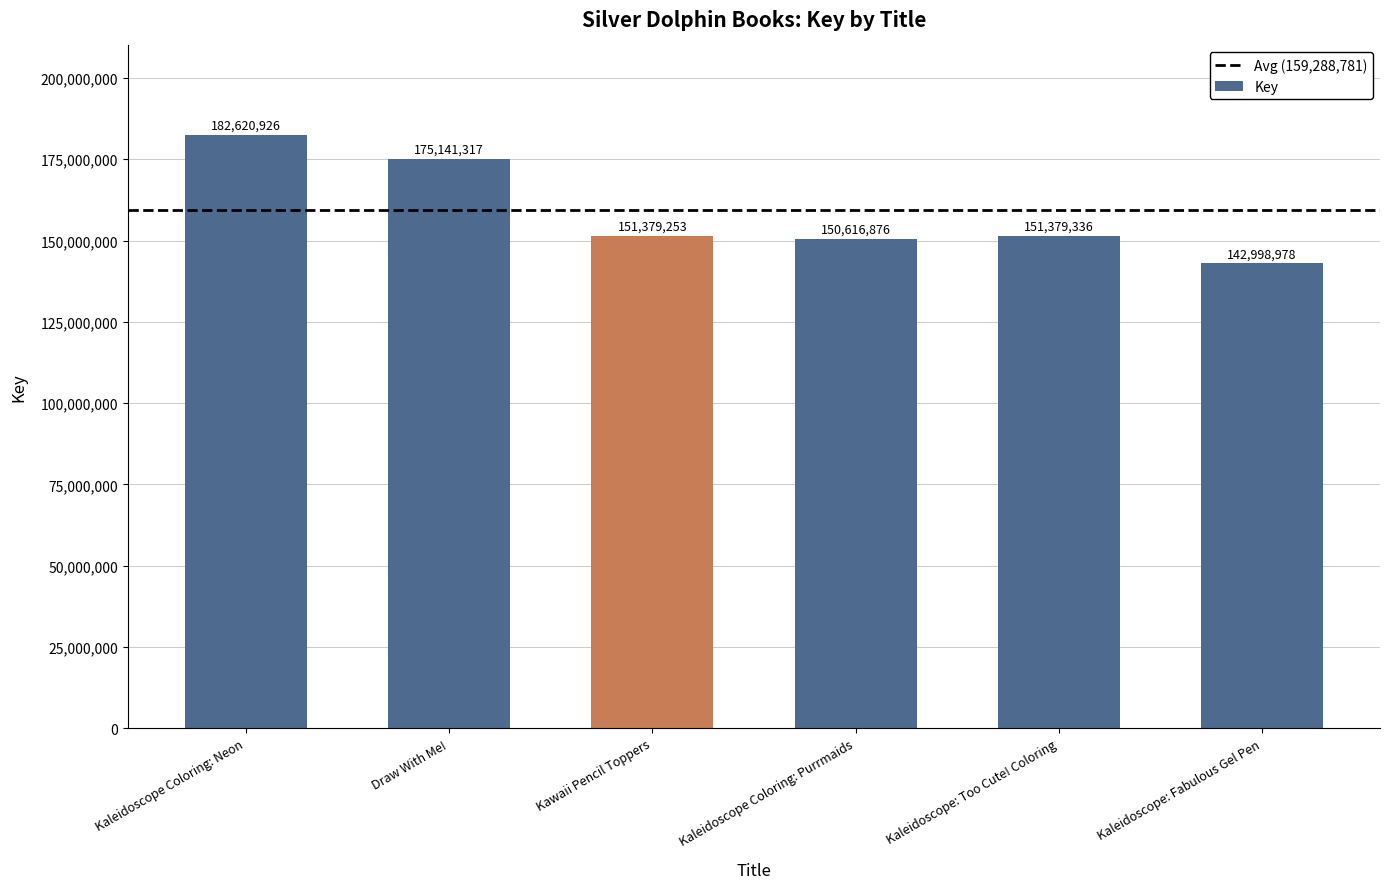

What is the maximum value shown in the chart?

182620926